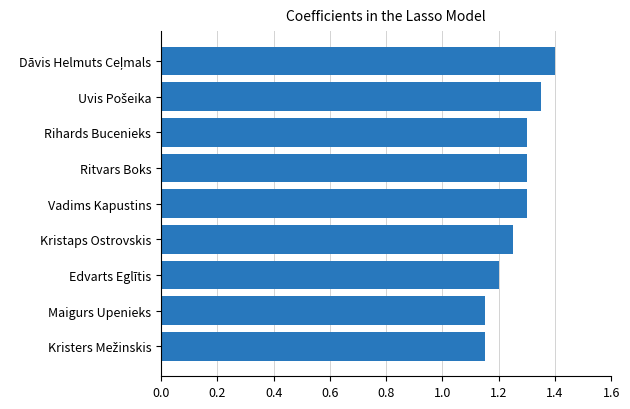

Which has a higher value, Edvarts Eglītis or Kristaps Ostrovskis?

Kristaps Ostrovskis